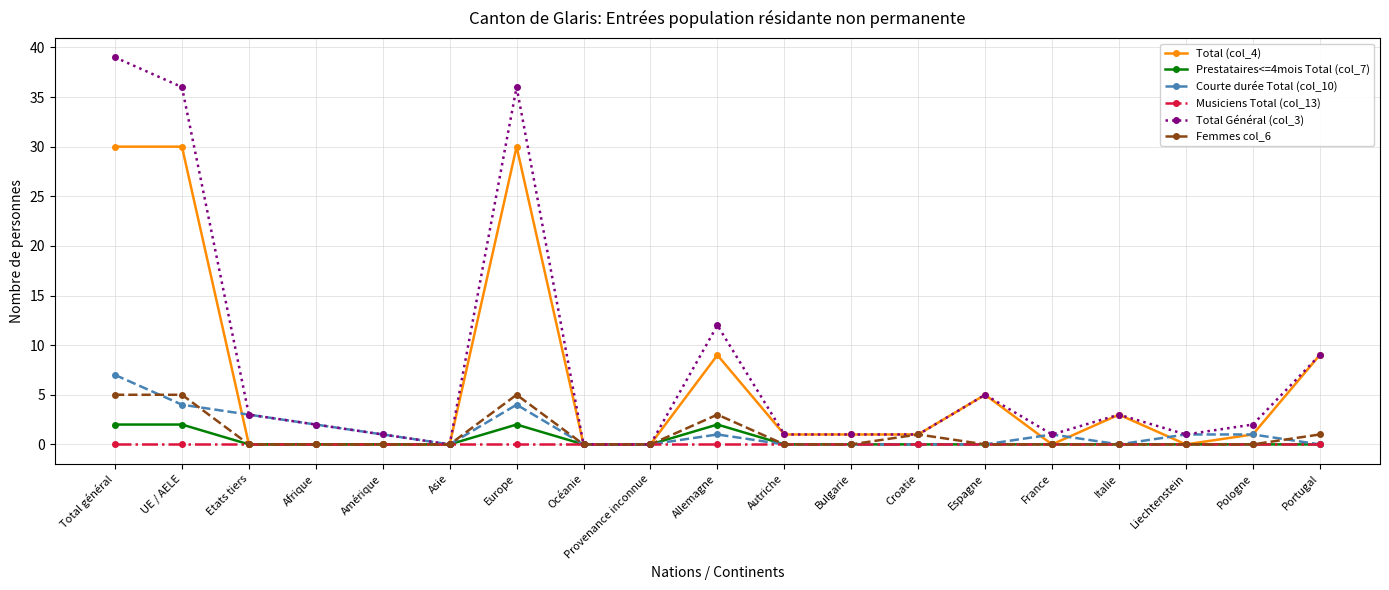

What is the maximum value for Courte durée Total (col_10)?

7